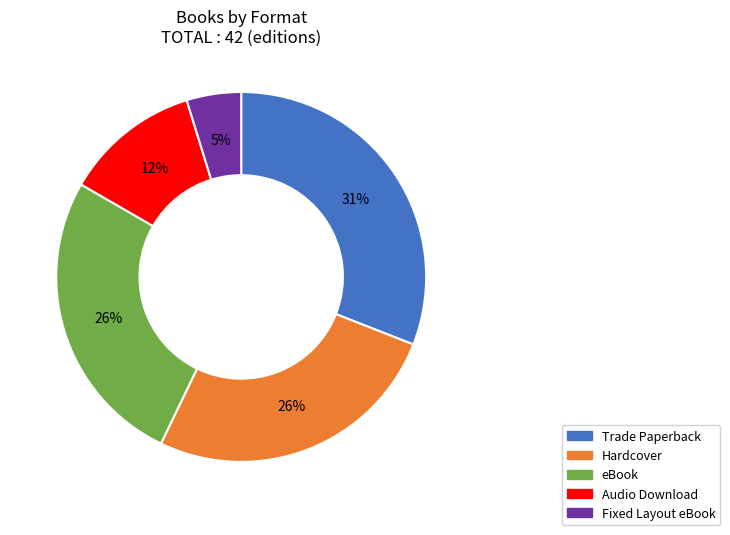

Is it true that Audio Download is 12% of the pie?

True